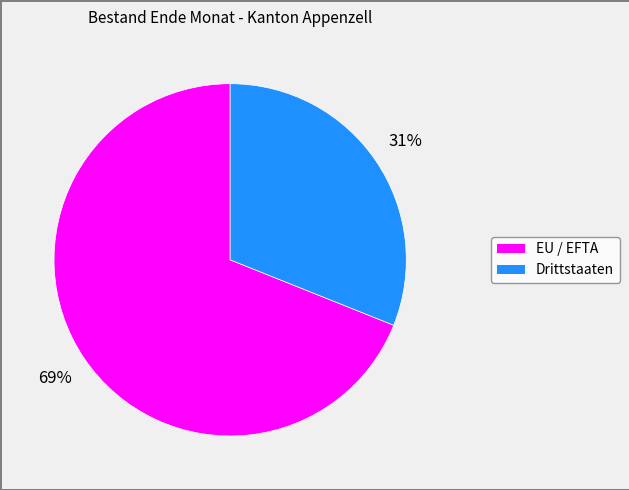

Which slice is the smallest?

Drittstaaten